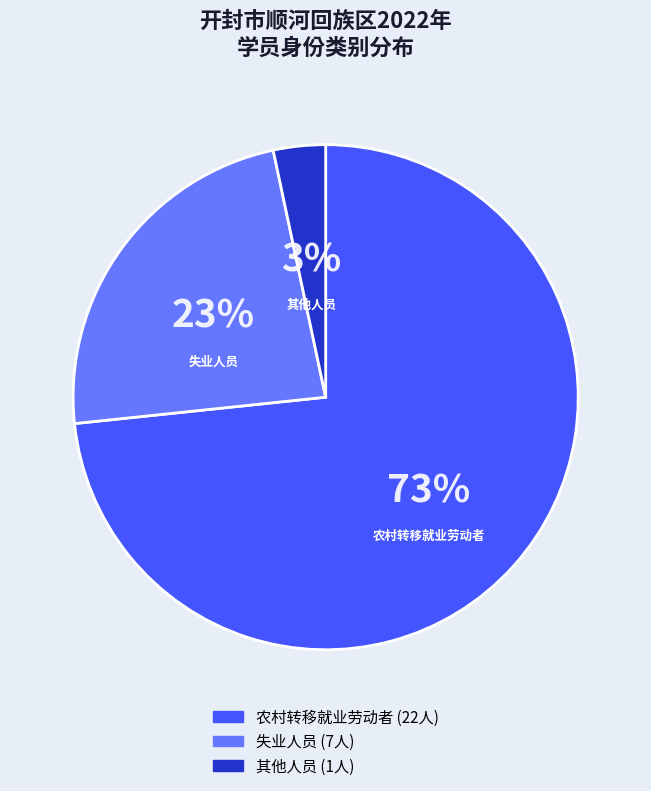

Rank the categories by value from lowest to highest.

其他人员, 失业人员, 农村转移就业劳动者